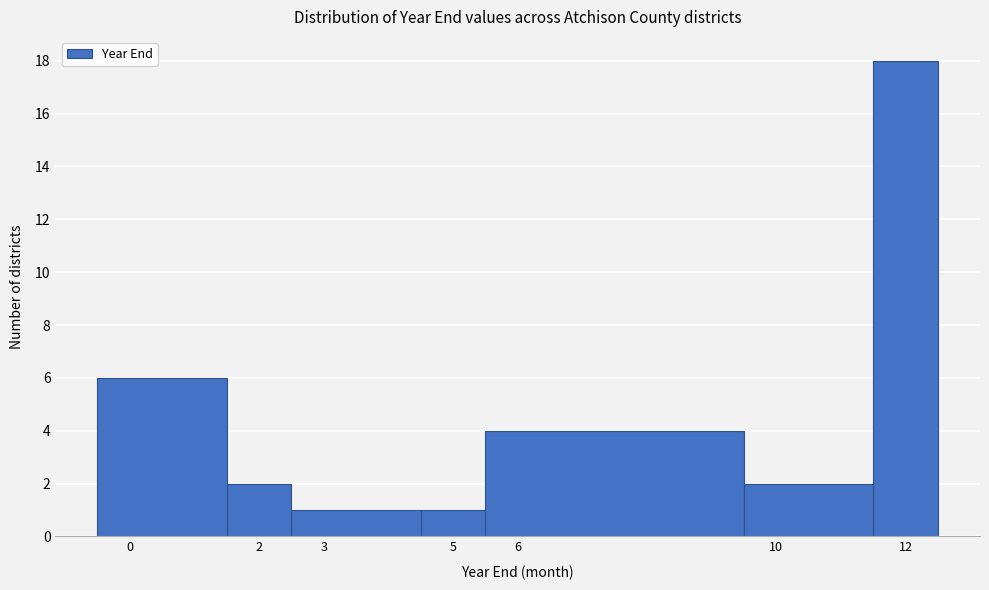

Reading left to right, transcribe this chart: for each bar, give the range it covers on the x-axis and its height. The values are not printed on the chart, so give them approximately, as read against the axis.

-0.5 to 1.5: 6
1.5 to 2.5: 2
2.5 to 4.5: 1
4.5 to 5.5: 1
5.5 to 9.5: 4
9.5 to 11.5: 2
11.5 to 12.5: 18